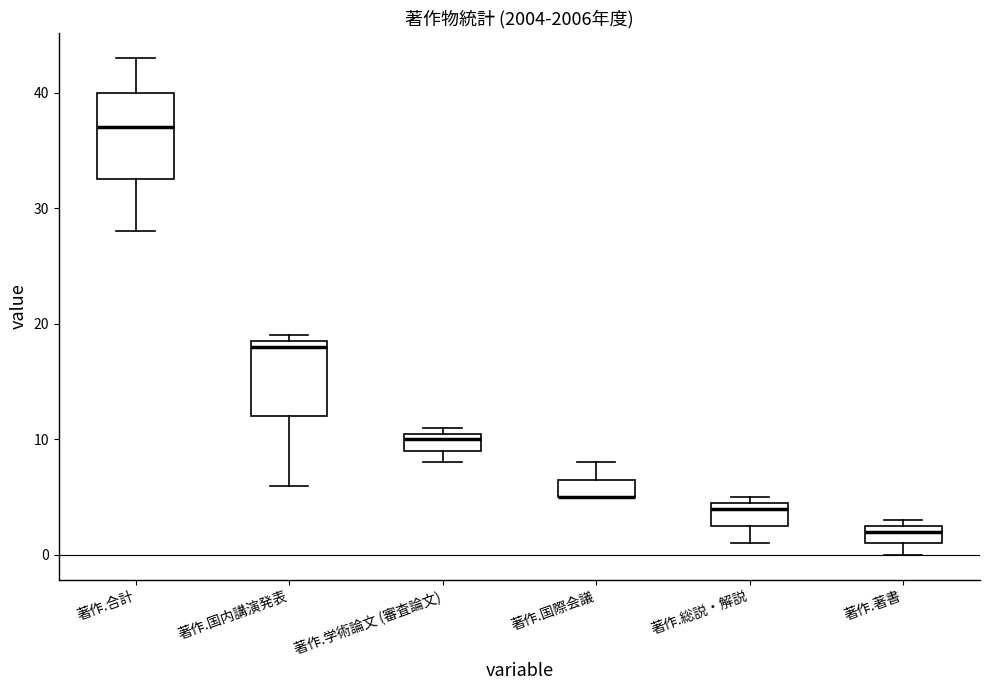

Reading left to right, transcribe this box plot: for each box, give where its median line is, the range the box spans, and where its two whiskers end, as read against the y-axis. The values are not printed on the chart, so give them approximately, as read against the axis.

著作.合計: median 37, box 33 to 40, whiskers 28 to 43
著作.国内講演発表: median 18, box 12 to 19, whiskers 6 to 19 (just above the box's upper edge)
著作.学術論文 (審査論文): median 10, box 9 to 11, whiskers 8 to 11 (just above the box's upper edge)
著作.国際会議: median 5 (drawn on the box's lower edge), box 5 to 7, whiskers 5 to 8
著作.総説・解説: median 4, box 3 to 5, whiskers 1 to 5 (just above the box's upper edge)
著作.著書: median 2, box 1 to 3, whiskers 0 to 3 (just above the box's upper edge)